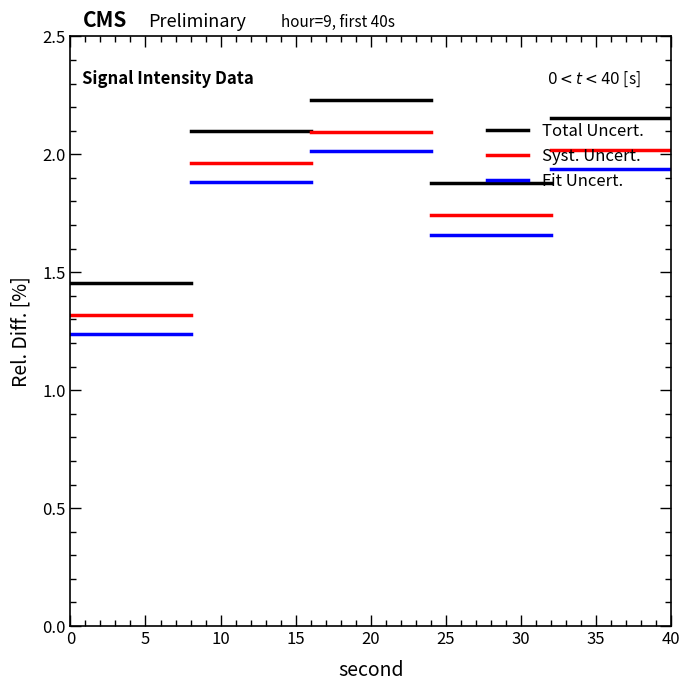

Which has a higher value, 5 or 0?

5